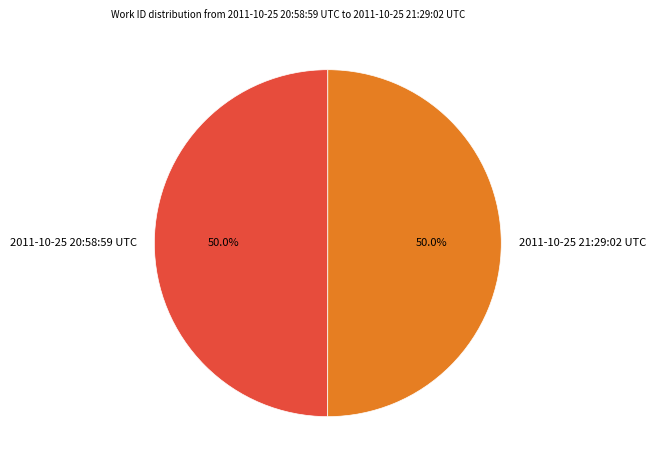

What portion of the pie excludes 2011-10-25 21:29:02 UTC?

50.0%